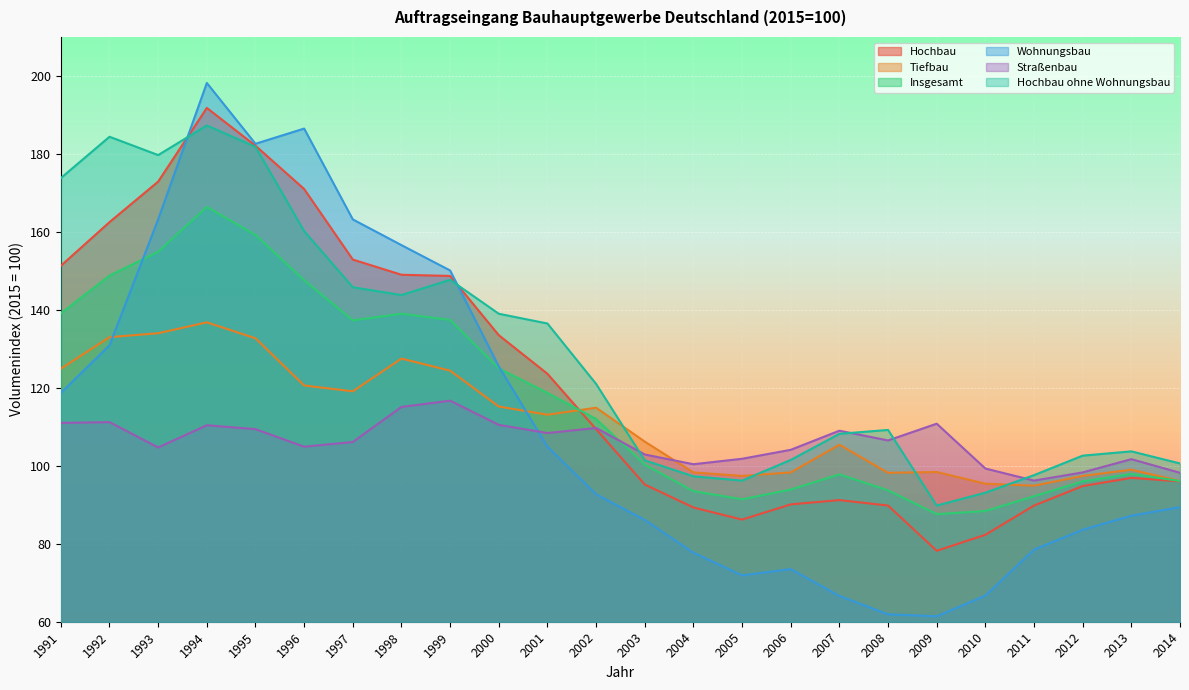

What is the sum of all Straßenbau values?

2547.3